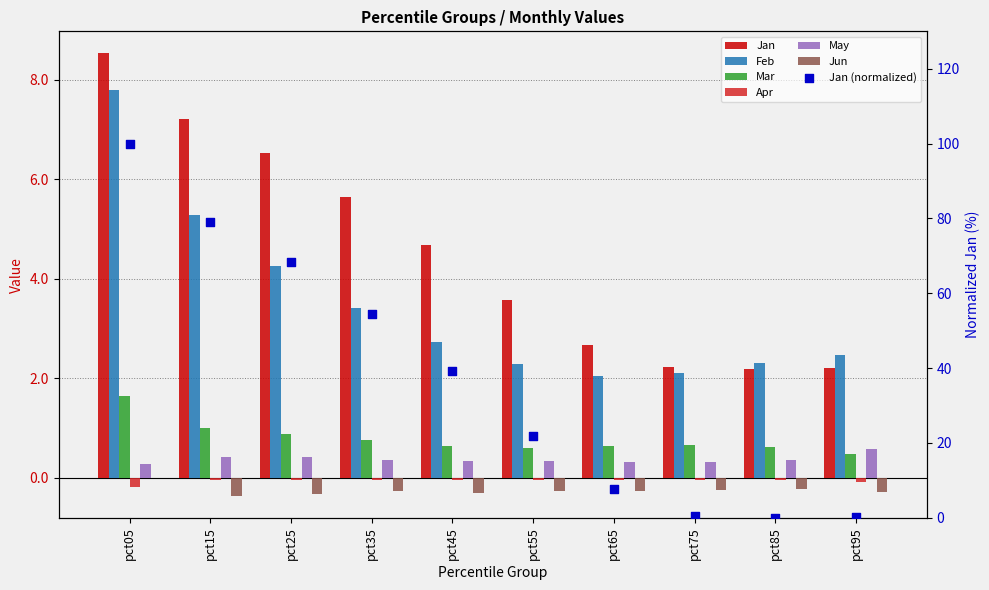

Which series has the widest spread of Y values?

Jan